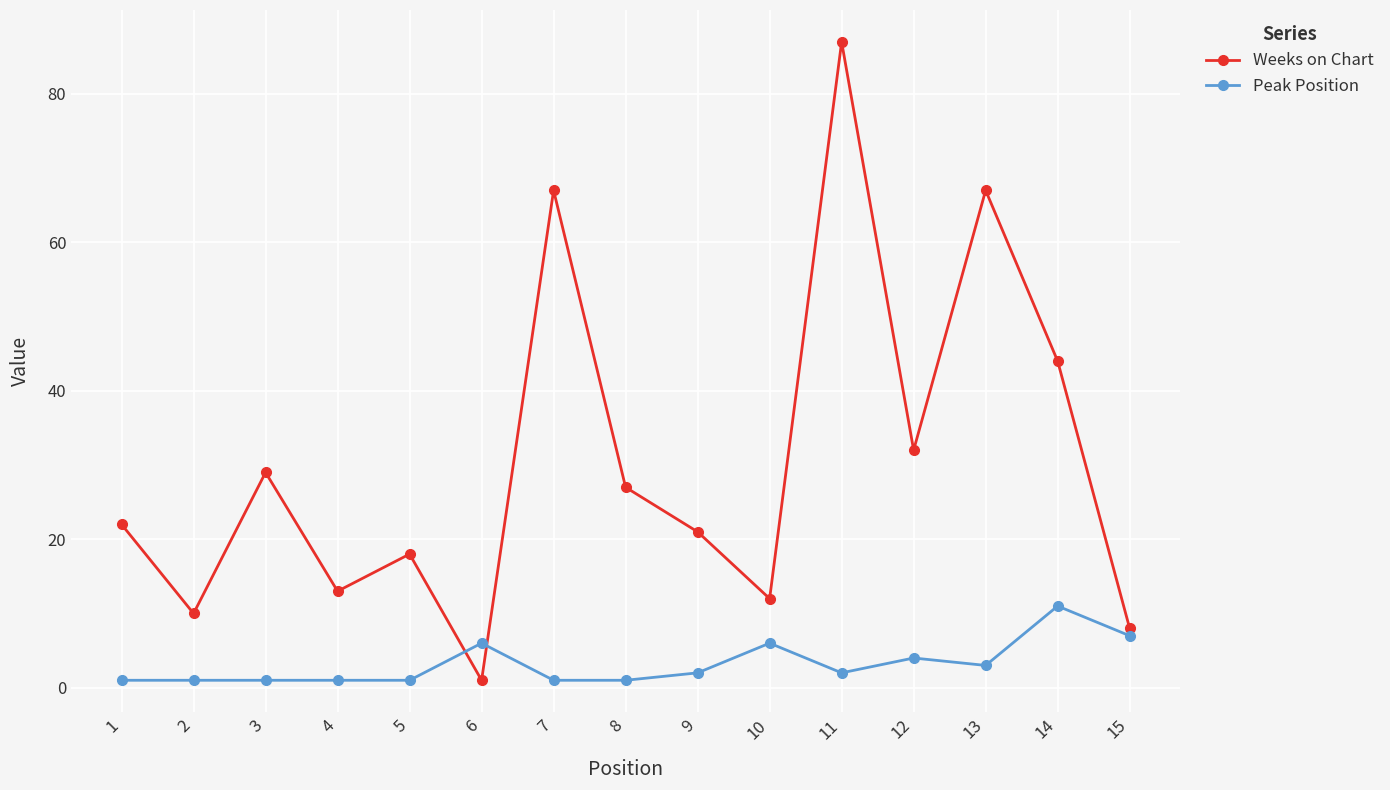

Is this an area chart (filled region under the line)?

No